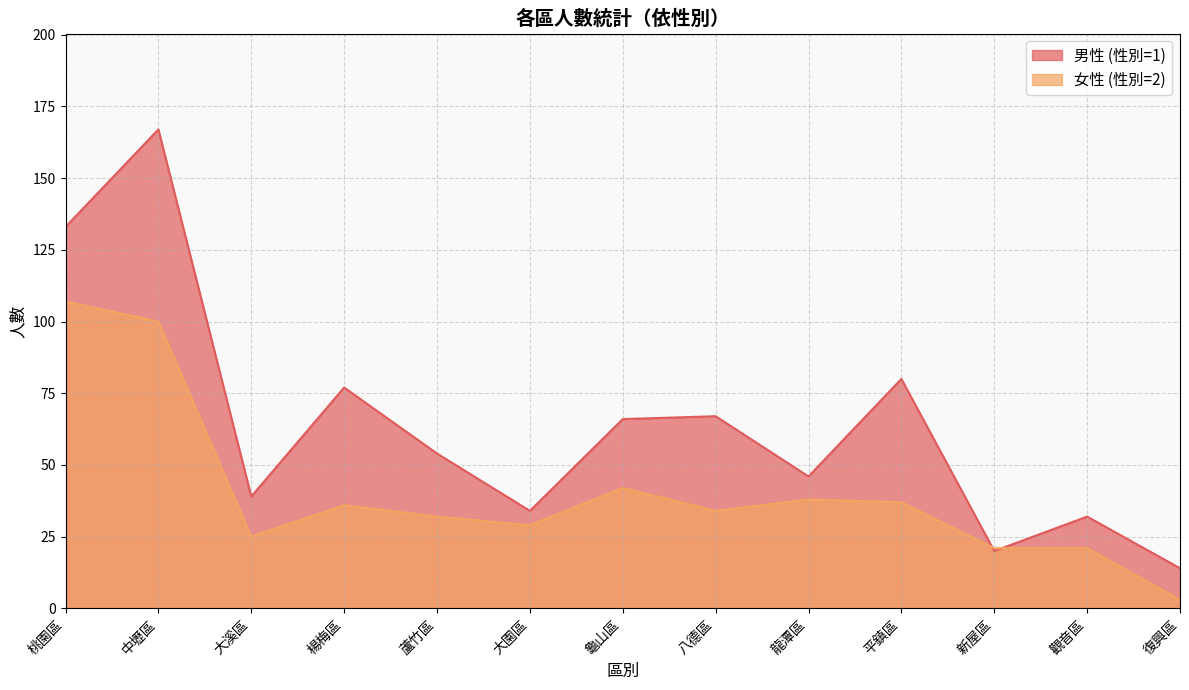

At 八德區, list the series in order from smallest to largest.

女性 (性別=2), 男性 (性別=1)